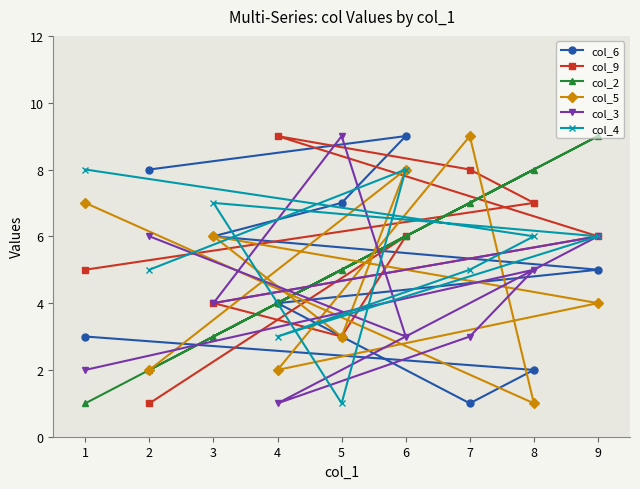

How many intersections are there between col_4 and col_5?

3